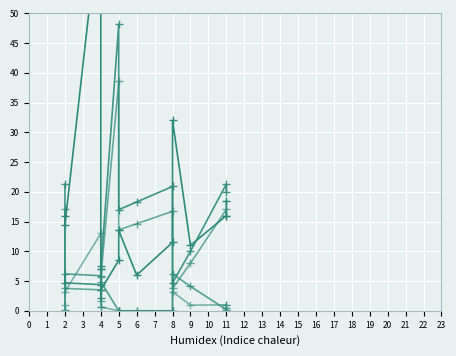

What is the average value of the êLÊÏ(u) series?

17.4